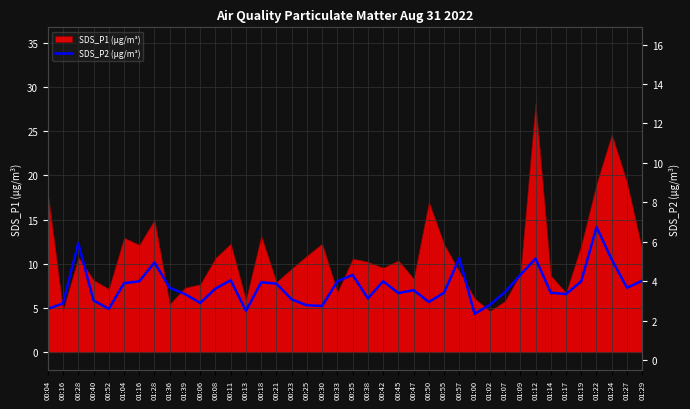

What is the average value?

3.7